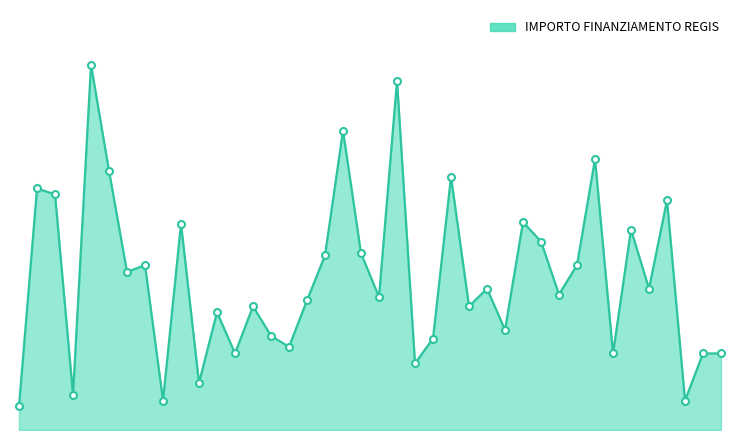

Rank the categories by value from lowest to highest.

LUVINATE, GRANDATE, GUSSOLA, CASALOLDO, AZZANO MELLA, LANDRIANO, SALTRIO, LODRINO, CIMBERGO, CORTENOVA, BONATE SOTTO, GOITO, MEZZANA RABATTONE, PIEVE DEL CAIRO, ARDENNO, MARGNO, SONDRIO, COLERE, ALBINO, VALGOGLIO, CESANA BRIANZA, COZZO, CAVENAGO DI BRIANZA, LUNGAVILLA, CORTEOLONA E GENZONE, CAPONAGO, ARSAGO SEPRIO, CAPRINO BERGAMASCO, PIAN CAMUNO, COCQUIO-TREVISAGO, CASALMAGGIORE, BUGUGGIATE, CASALBUTTANO, COMMESSAGGIO, PIARIO, FIGINO SERENZA, MARONE, MELZO, CASTANO PRIMO, CENATE SOTTO